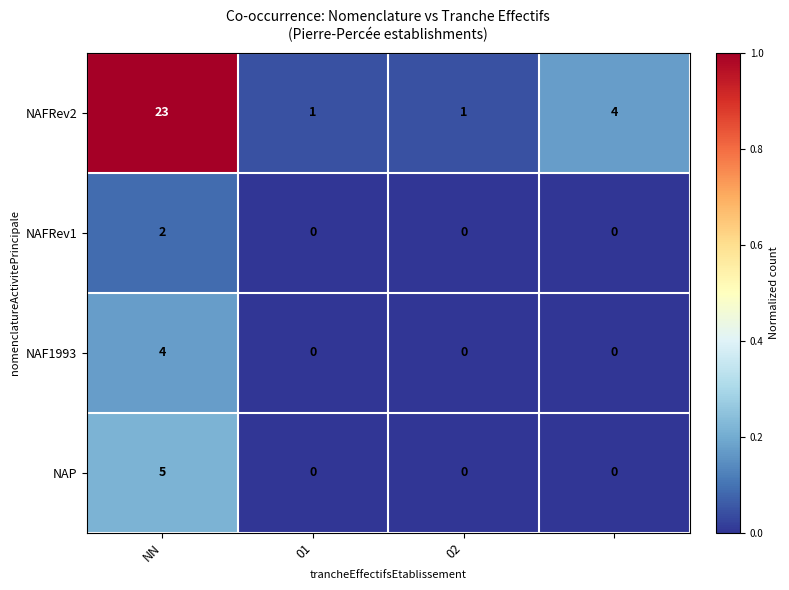

Rank the series by their maximum value, from highest to lowest.

NAFRev2, NAP, NAF1993, NAFRev1